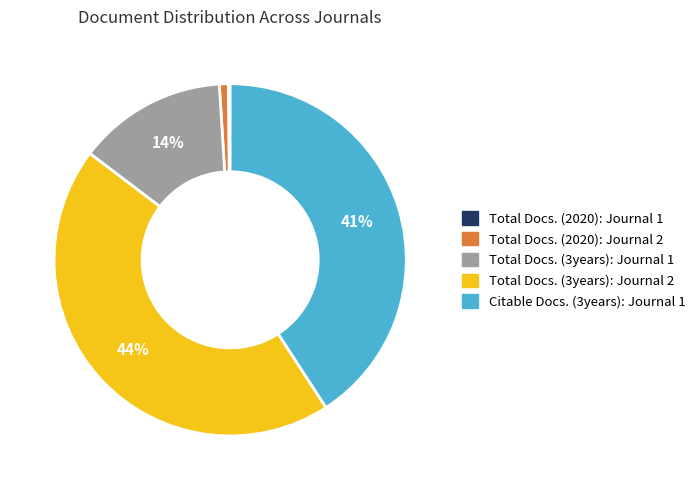

Approximately how many times larger is the value at Total Docs. (3years): Journal 1 compared to Citable Docs. (3years): Journal 1?

0.3